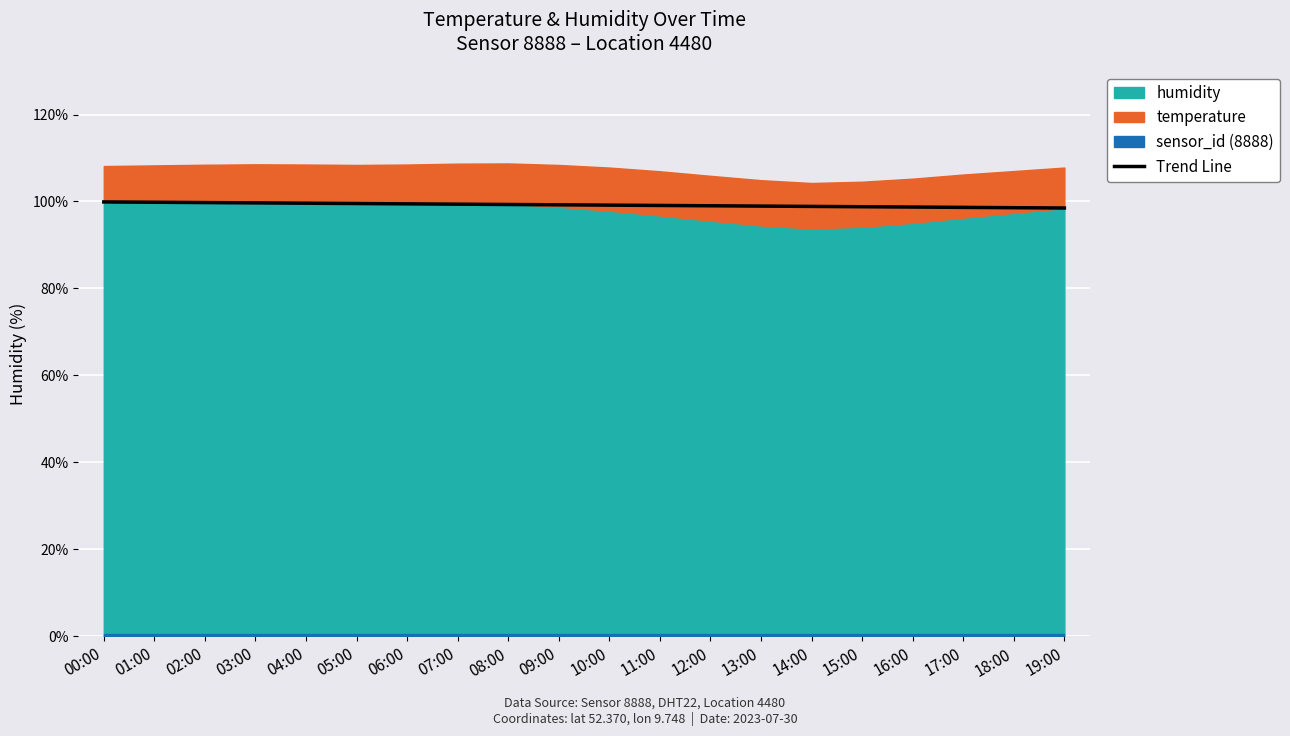

What position from the left is 10:00?

11